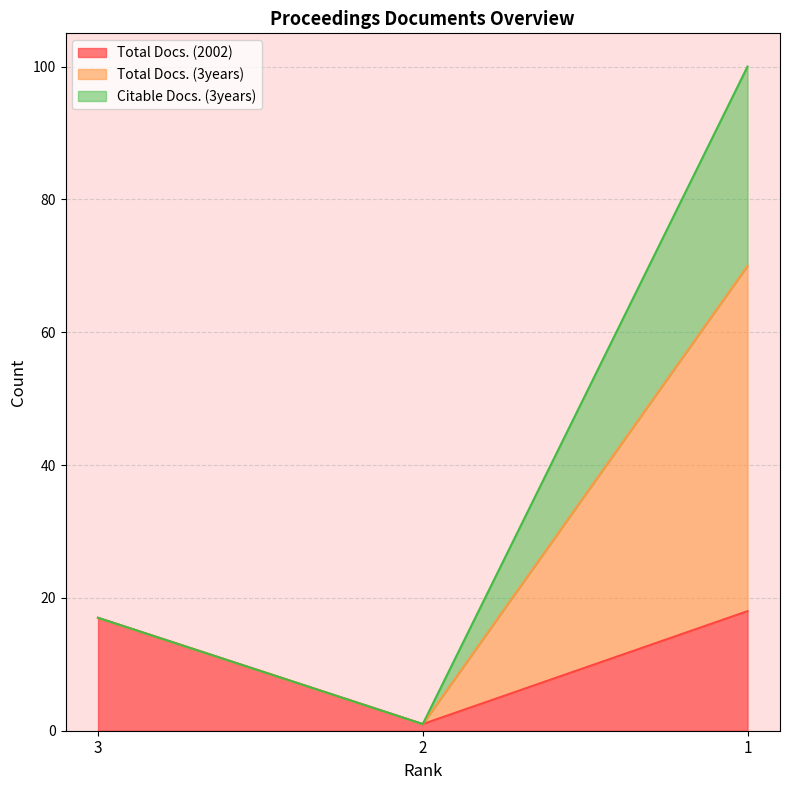

What is the sum of the Total Docs. (2002) values at 1 and 2?

19